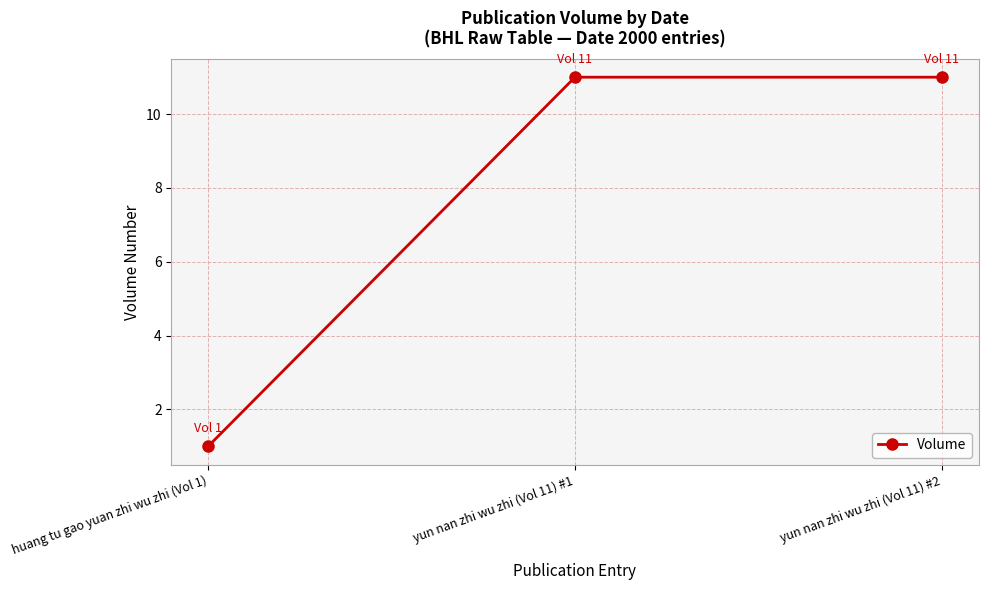

Count the number of categories in the chart.

3